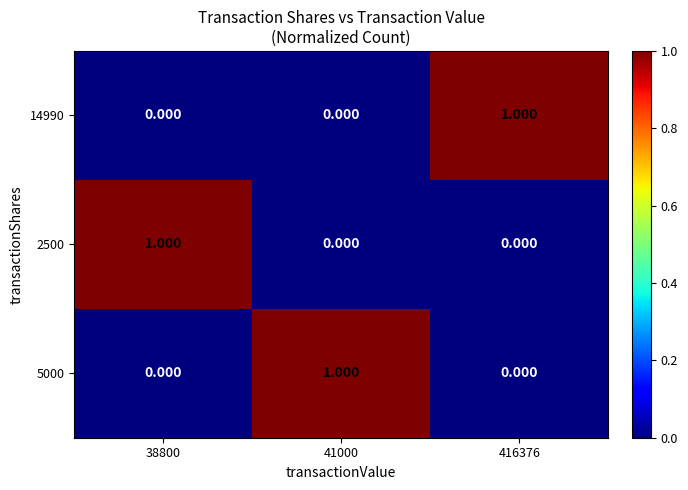

Which label corresponds to the smallest value in the chart?

38800